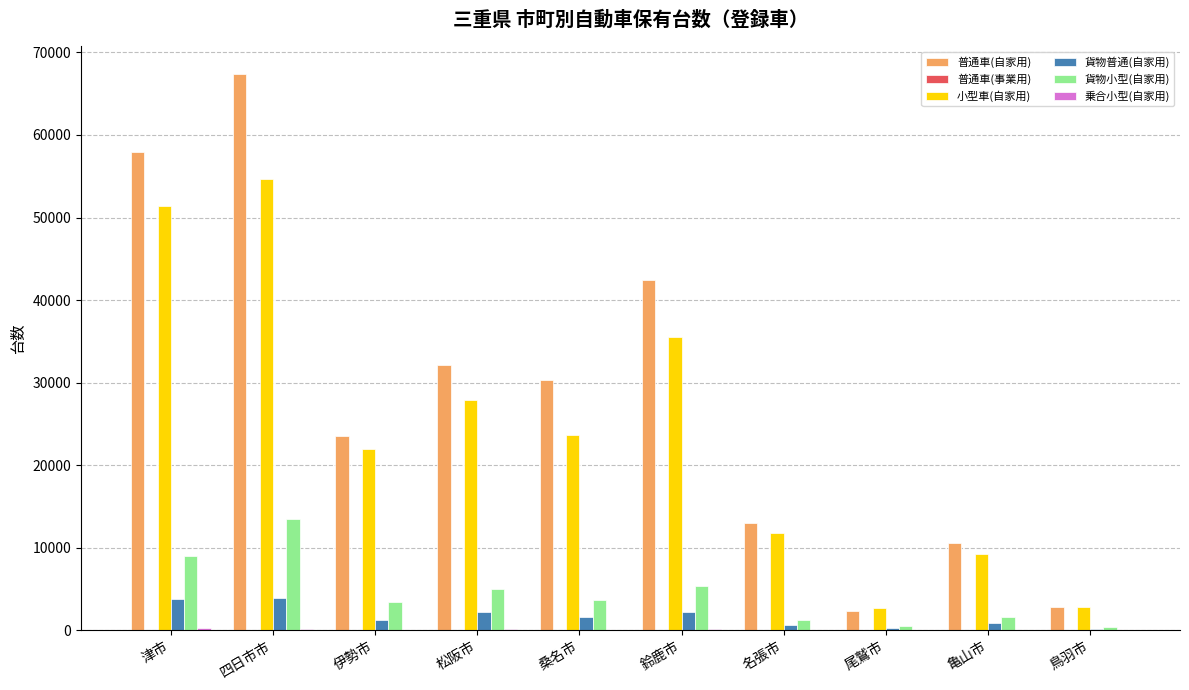

Which series has the largest total across all categories?

普通車(自家用)